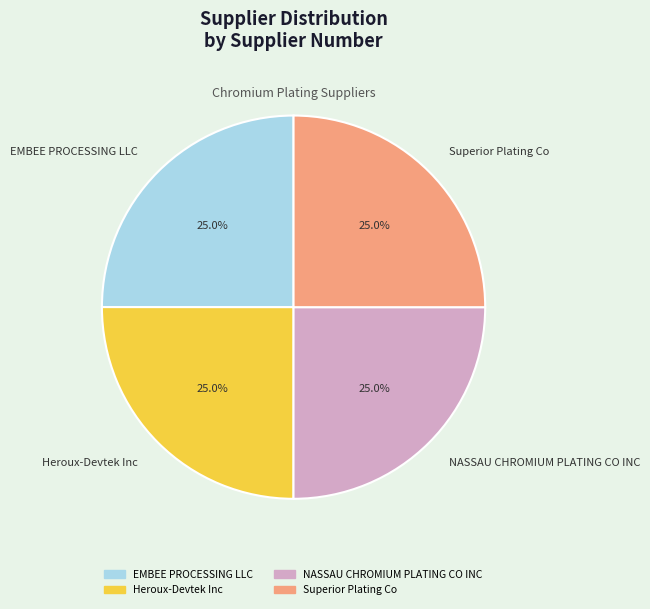

How many slices are in this pie chart?

4